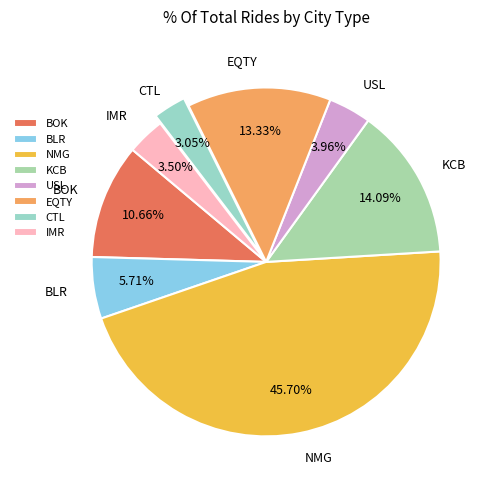

Between KCB and BOK, which is larger?

KCB